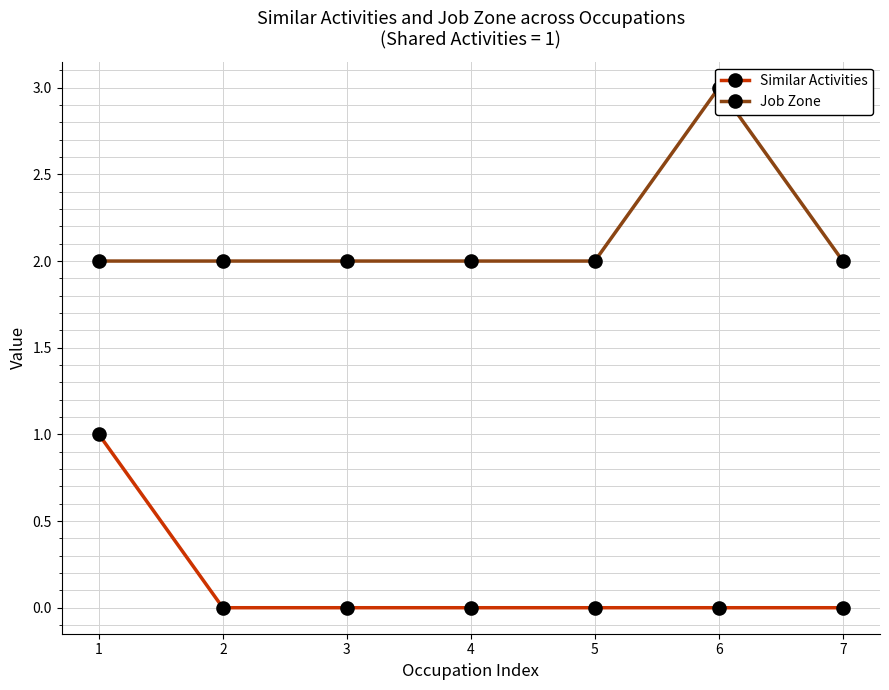

Count the Similar Activities values in the range 0 to 1.

7